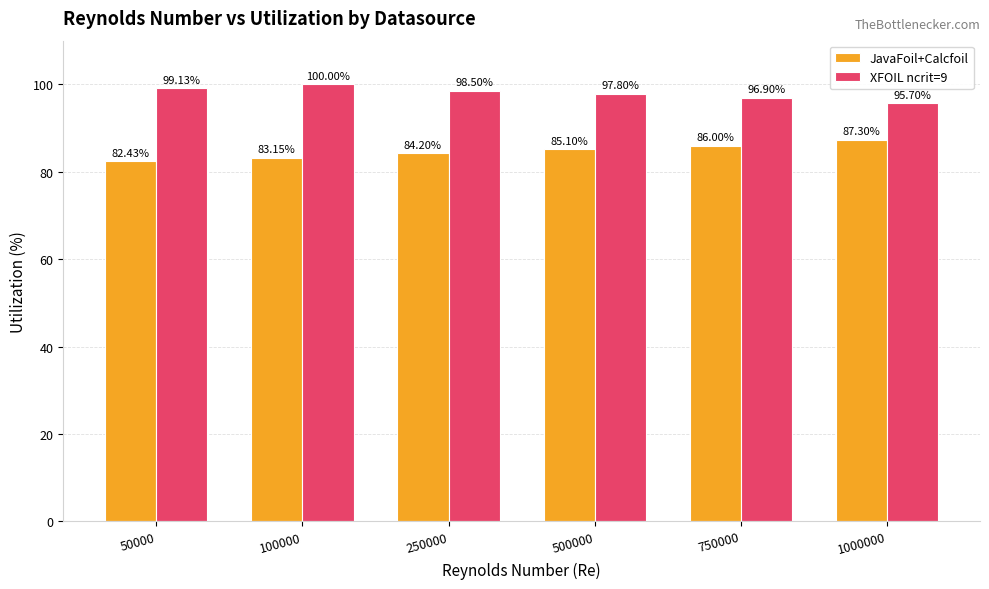

What is the value of the XFOIL ncrit=9 bar at the 5th from the left?

96.9